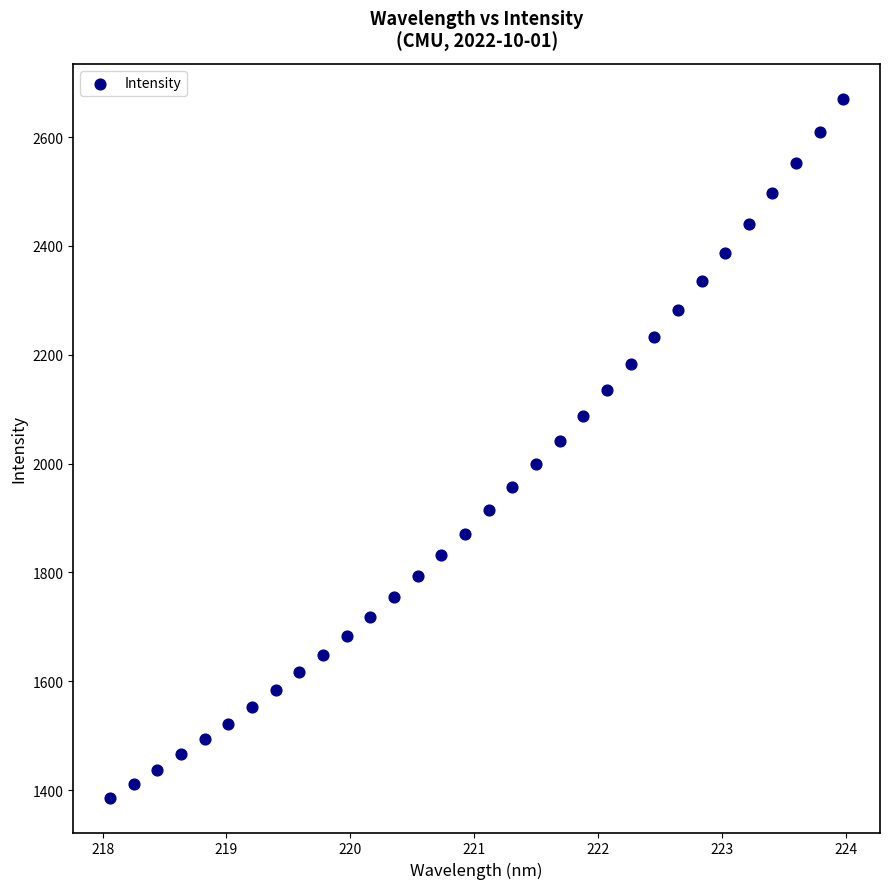

What is the range of X values (max minus min)?

5.9